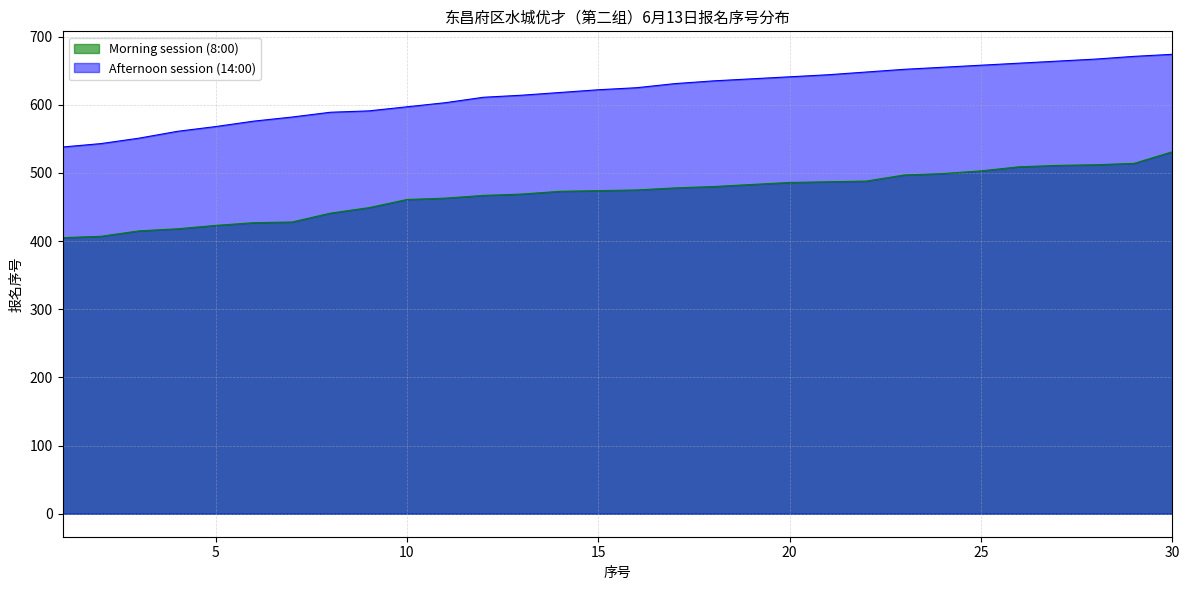

What is the difference between the maximum and minimum values in the Afternoon session (14:00) series?

136